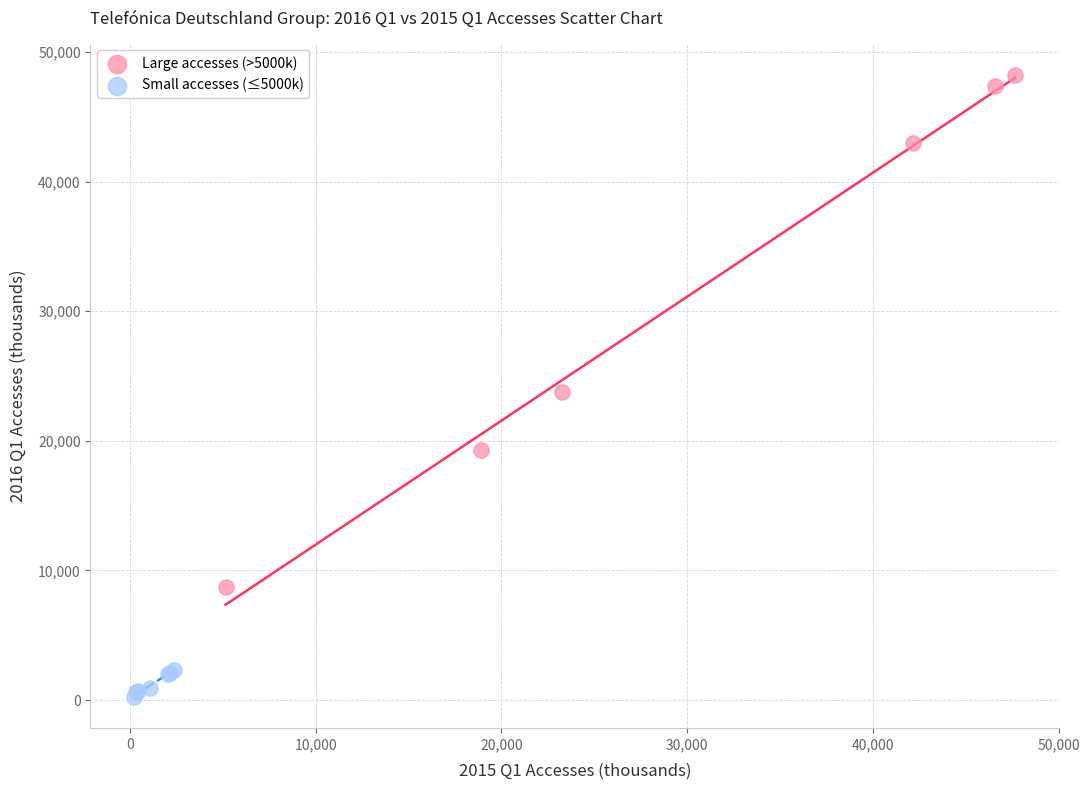

Which series has the widest spread of Y values?

Large accesses (>5000k)